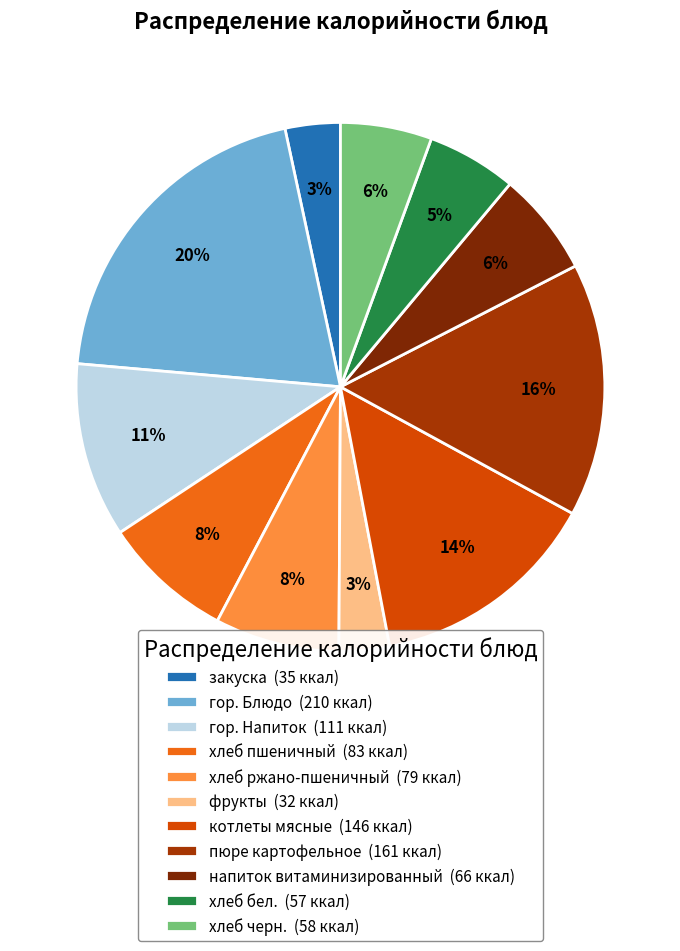

To the nearest percent, what is the combined percentage of напиток витаминизированный (66 ккал) and хлеб черн. (58 ккал)?

12%